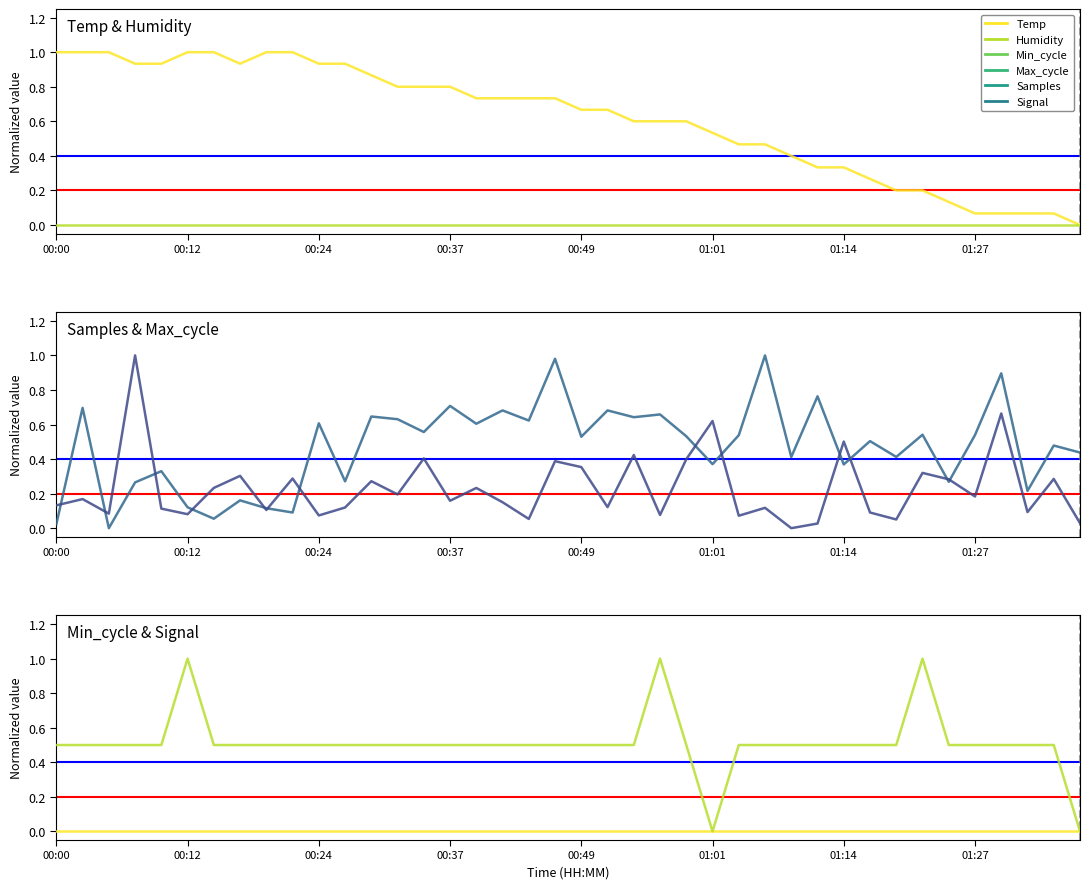

How many interior local peaks does the Signal series have?

3